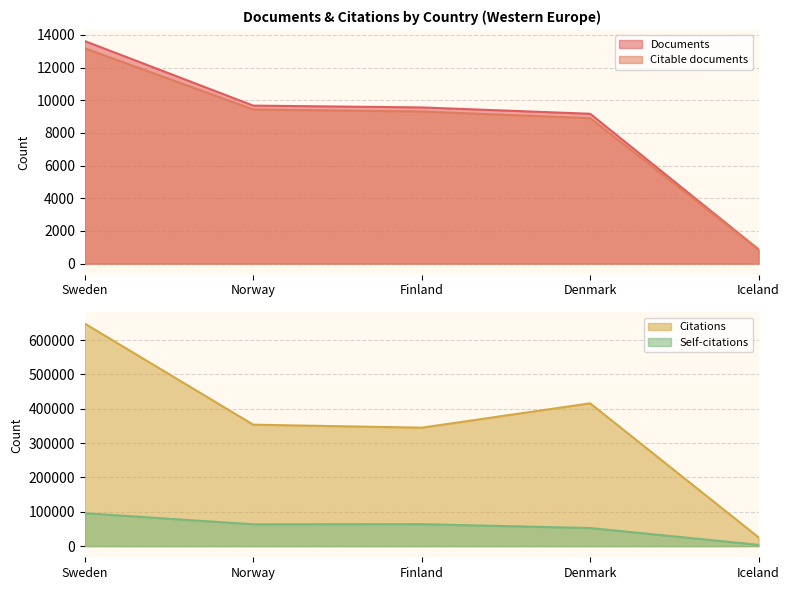

What is the sum of the Documents values at Finland and Norway?

19240